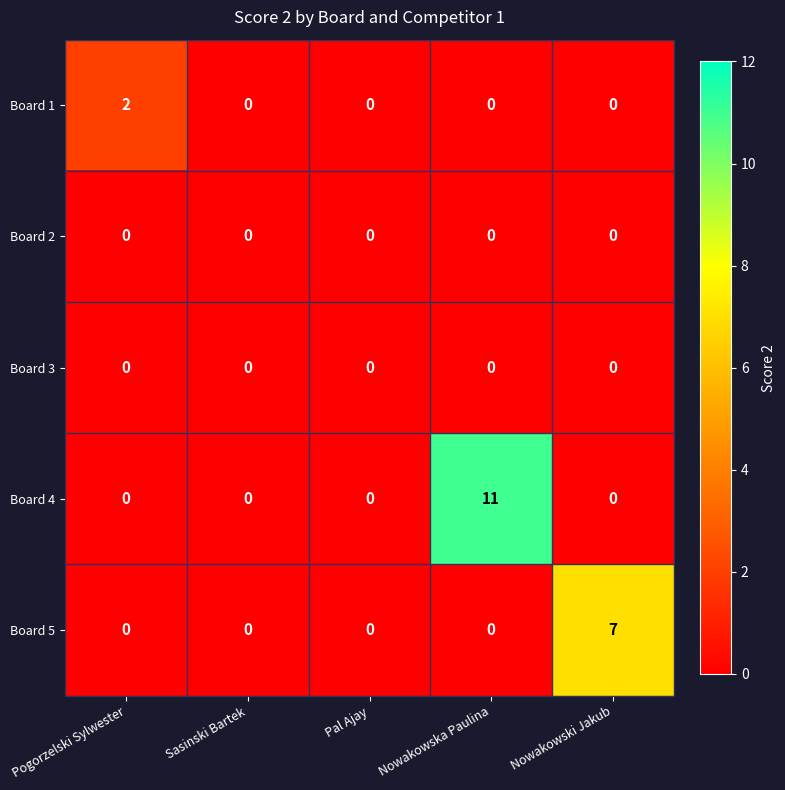

What is the greatest value displayed?

11